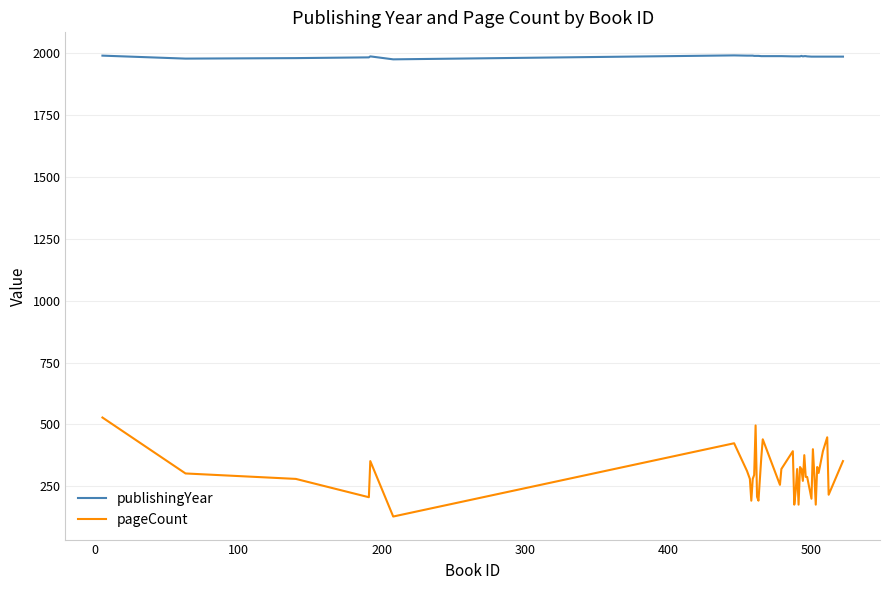

What is the highest value of the pageCount series?

528